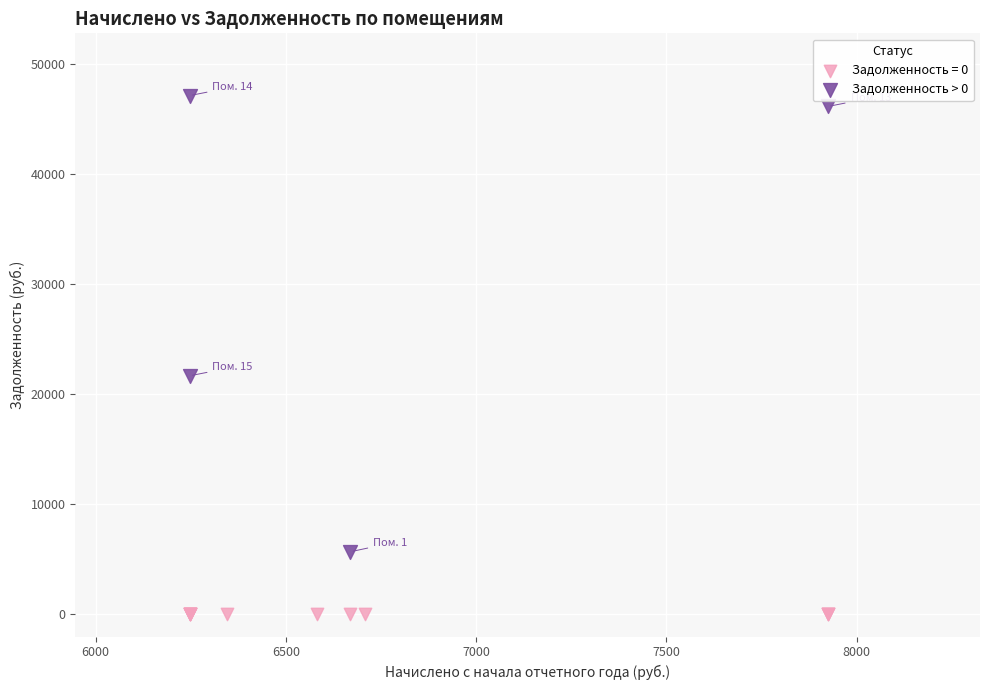

Which series reaches the minimum Y coordinate?

Задолженность = 0